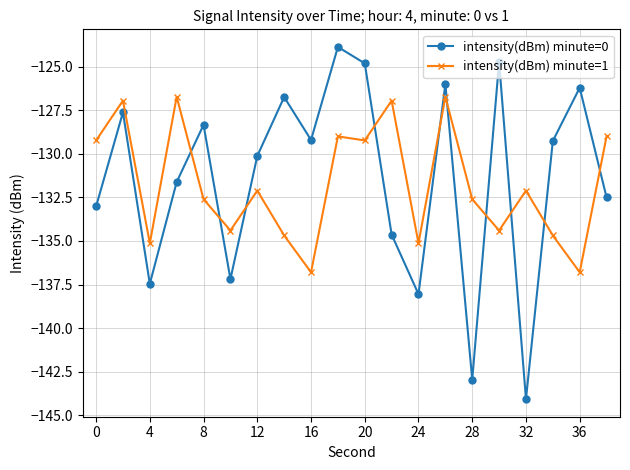

Count the number of categories in the chart.

20